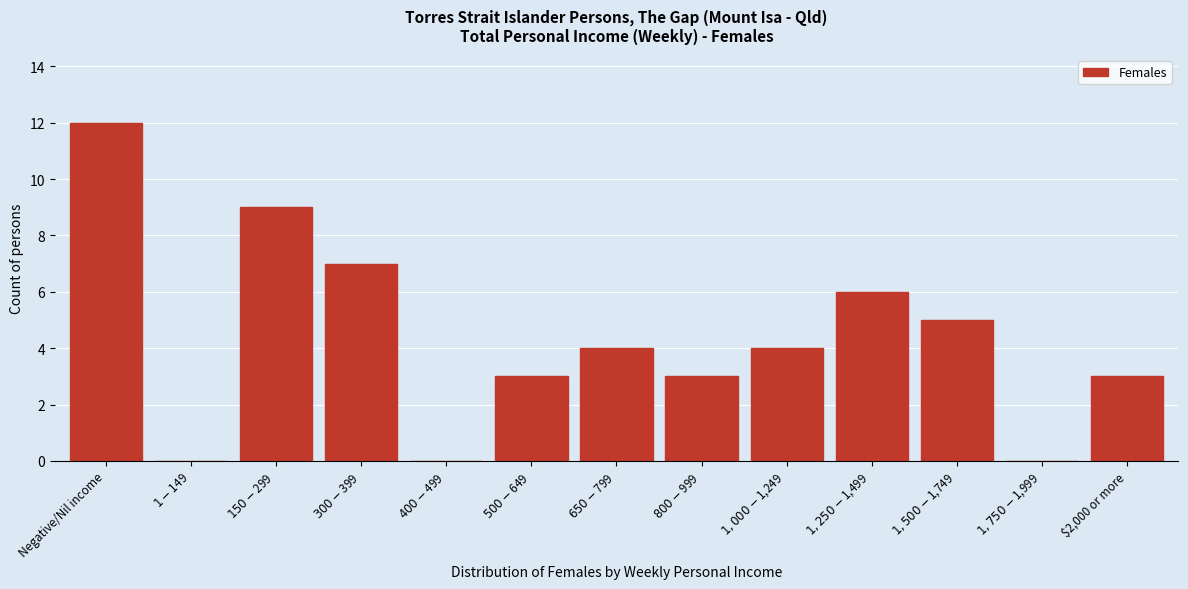

Which category has the highest value across all series?

Negative/Nil income